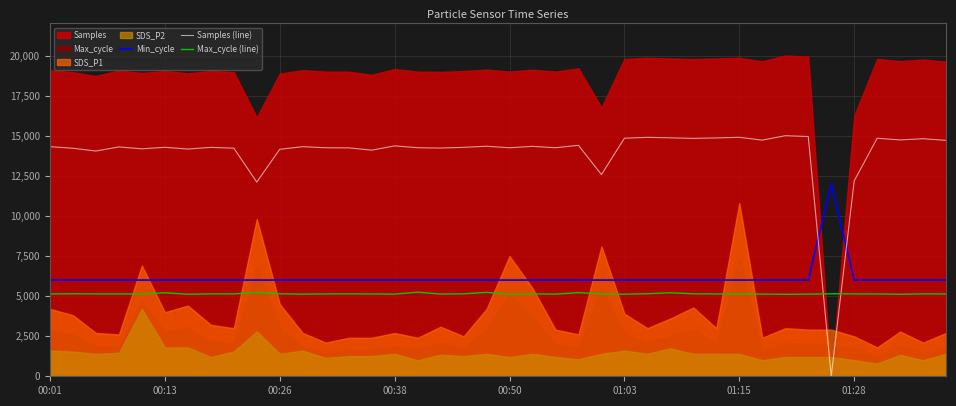

True or false: Min_cycle has a value of 6000.0 at 33.

True